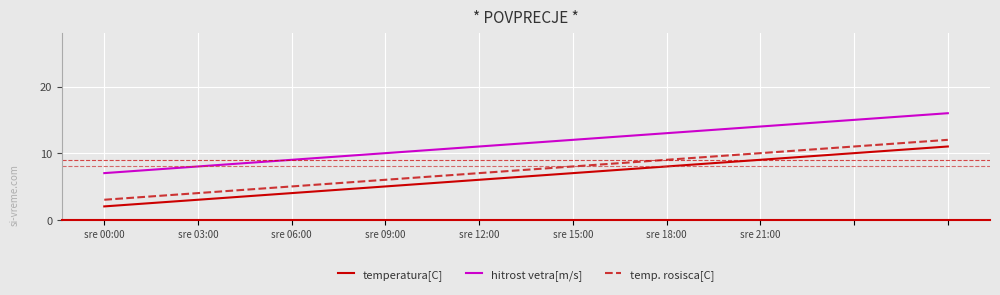

What is the minimum value for hitrost vetra[m/s]?

7